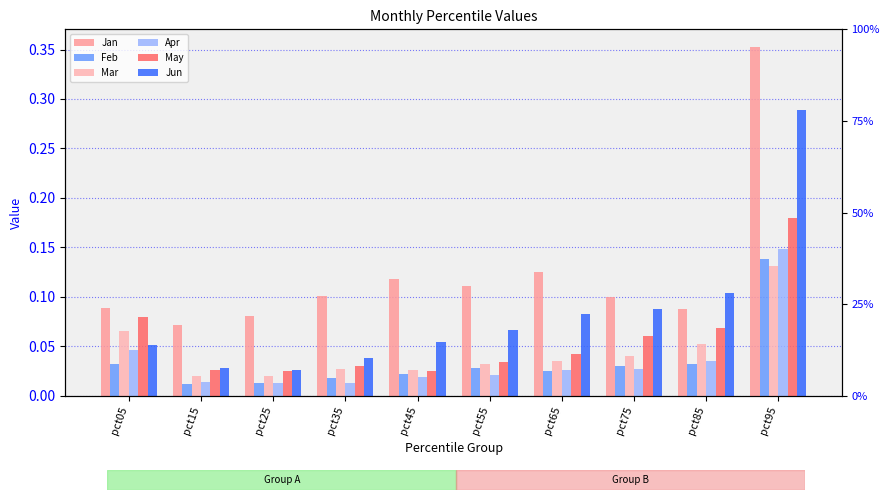

Which label corresponds to the largest value in the chart?

pct95